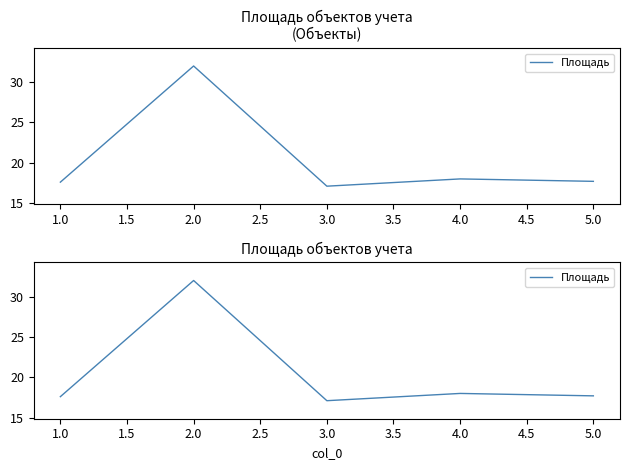

What is the average value?

20.5